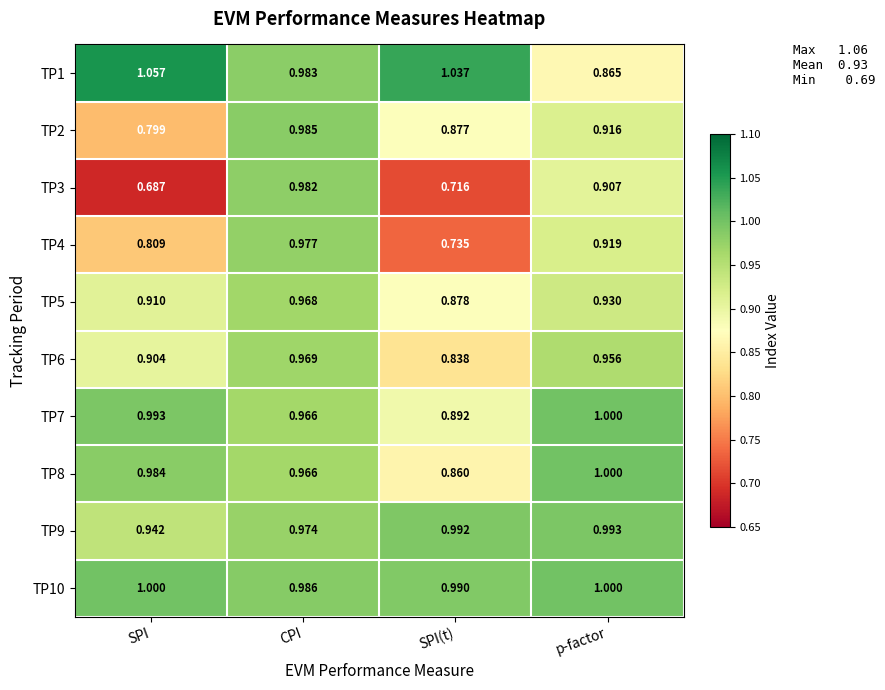

At which category is the sum across all series the highest?

CPI